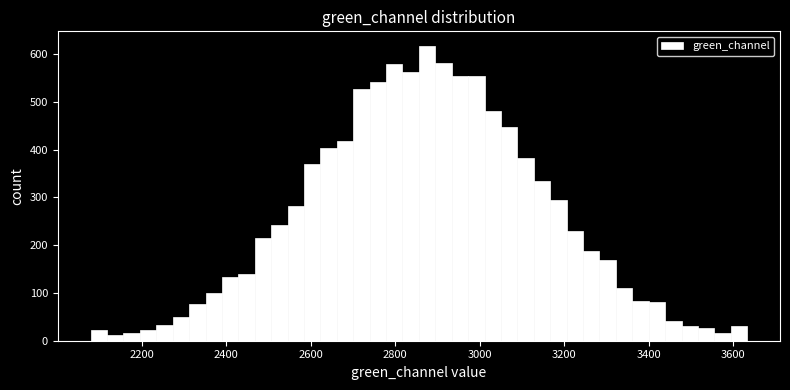

Around what value on the x-axis is the tallest bar? Give the approximate position of its centre, as read against the axis.

2880